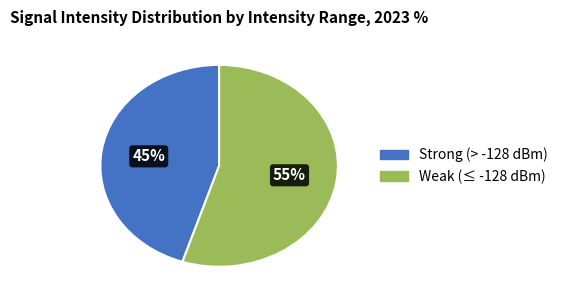

To the nearest percent, what is the average slice percentage?

50%